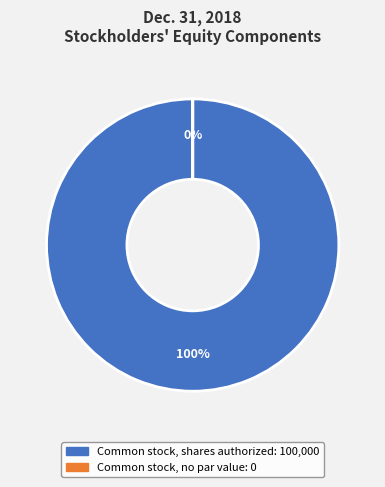

What is the largest slice in the pie chart?

Common stock, shares authorized